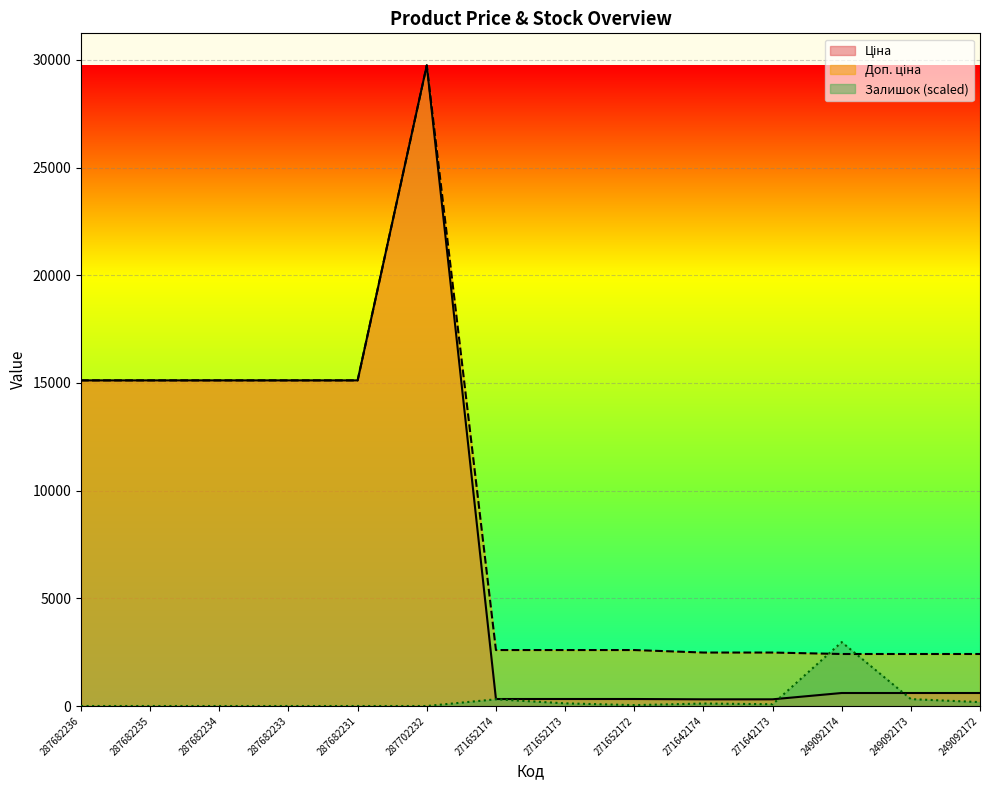

Which series has the largest range (max minus min)?

Ціна